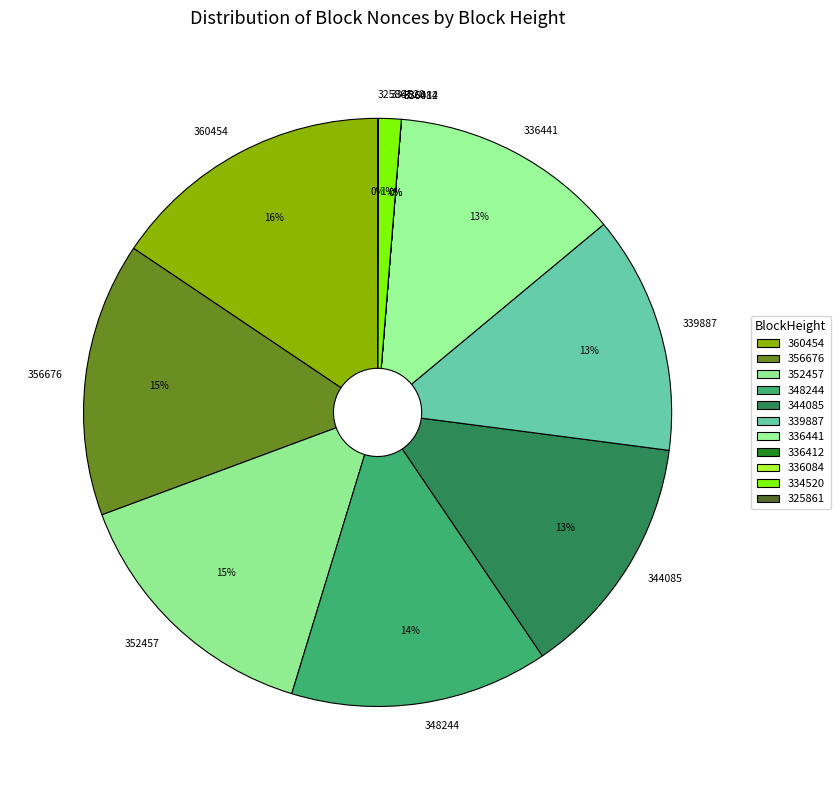

To the nearest percent, what percentage of the pie is 339887?

13%